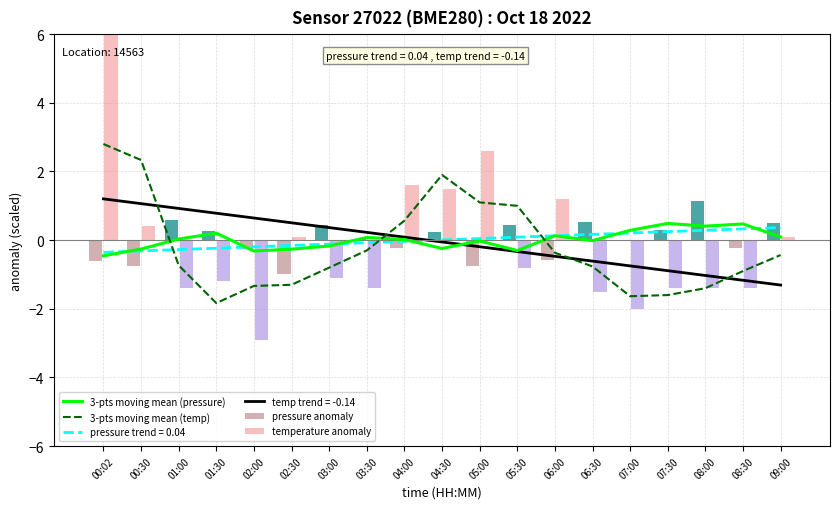

How many data points in pressure anomaly are above 0?

11